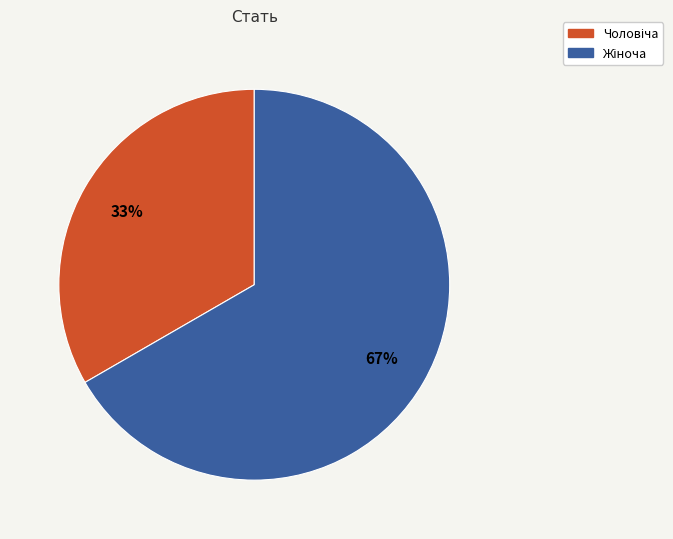

Does any single category account for the majority?

Yes